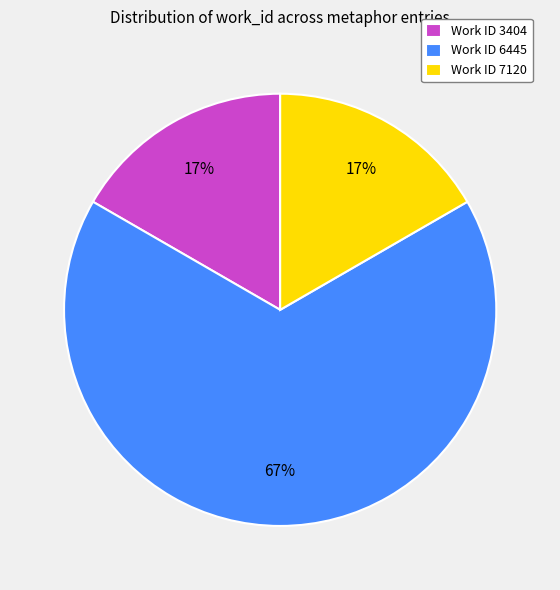

Approximately how many times larger is the value at Work ID 7120 compared to Work ID 6445?

0.3